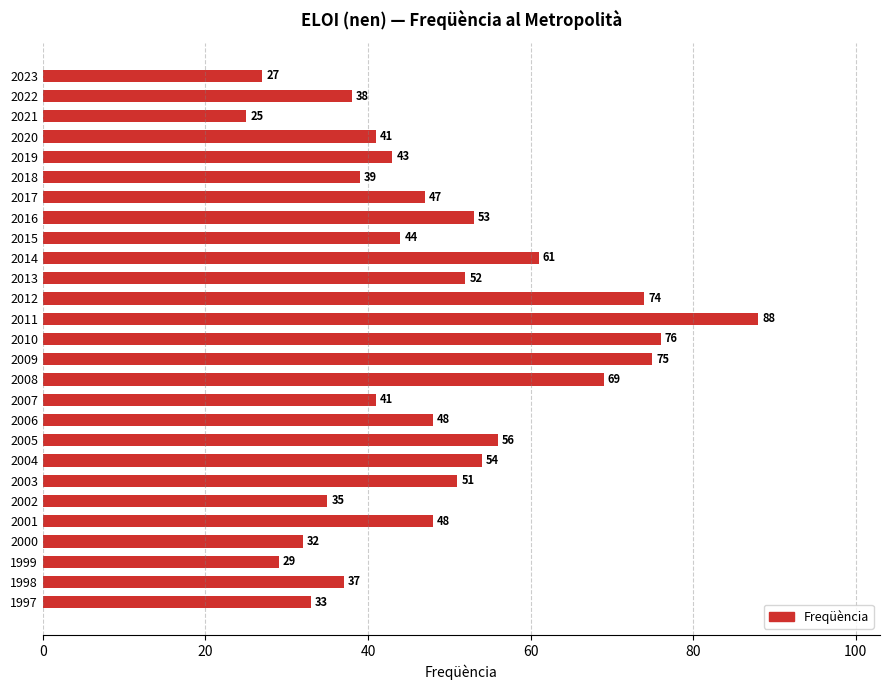

The value at 2016 is 83. True or false?

False